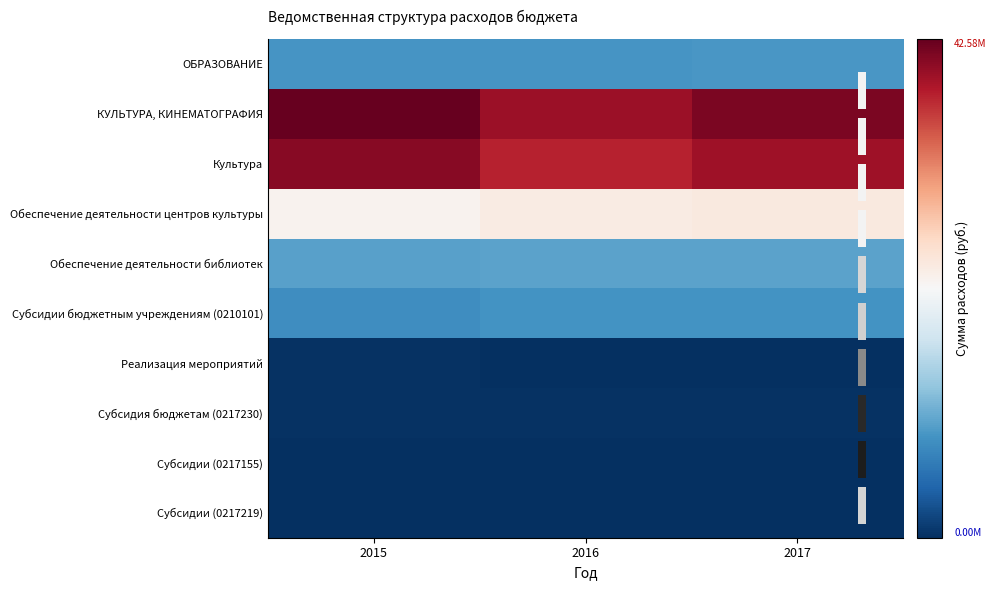

What is the difference between the highest and lowest values at 2016?

39559400.0